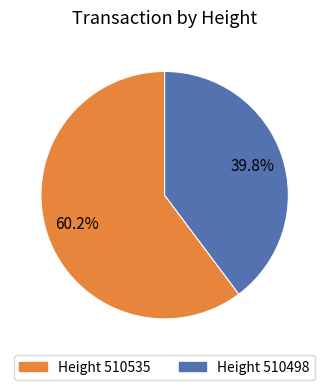

Does any single category account for the majority?

Yes